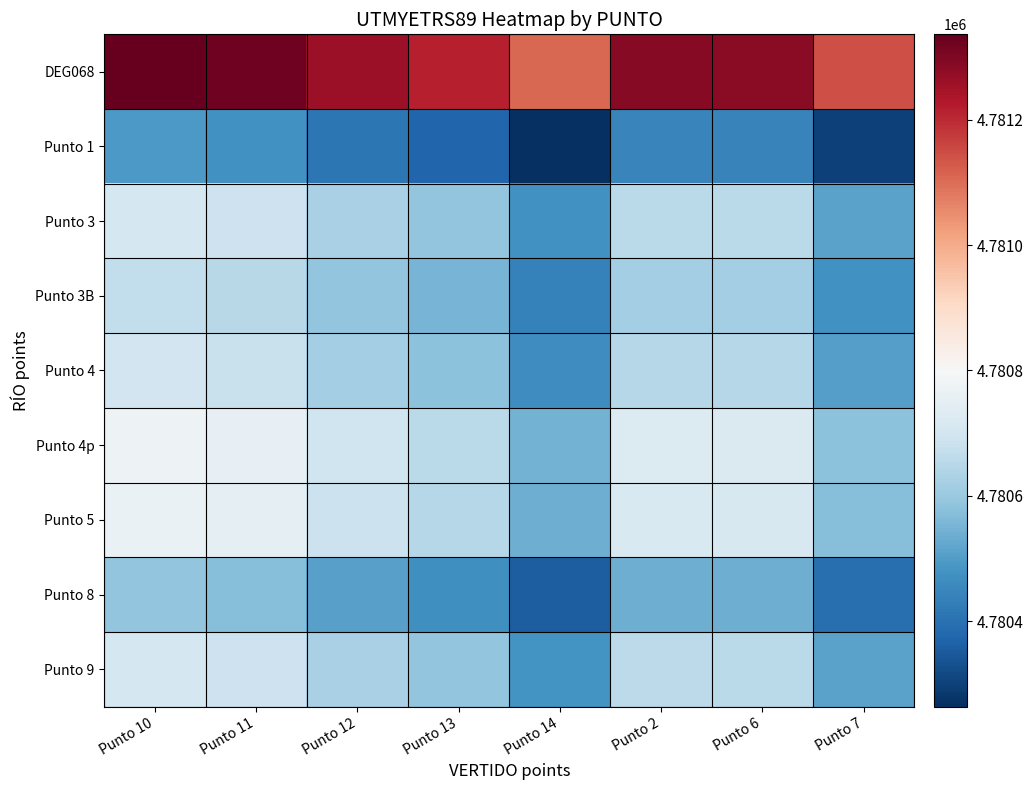

Which has a higher value, Punto 11 or Punto 2?

Punto 11